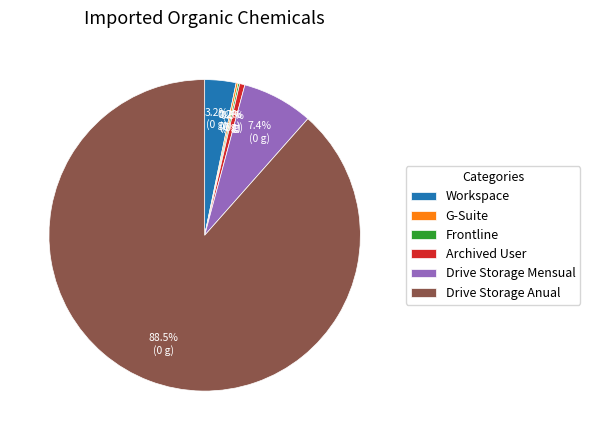

Combined, do Archived User and Workspace account for over 50%?

No